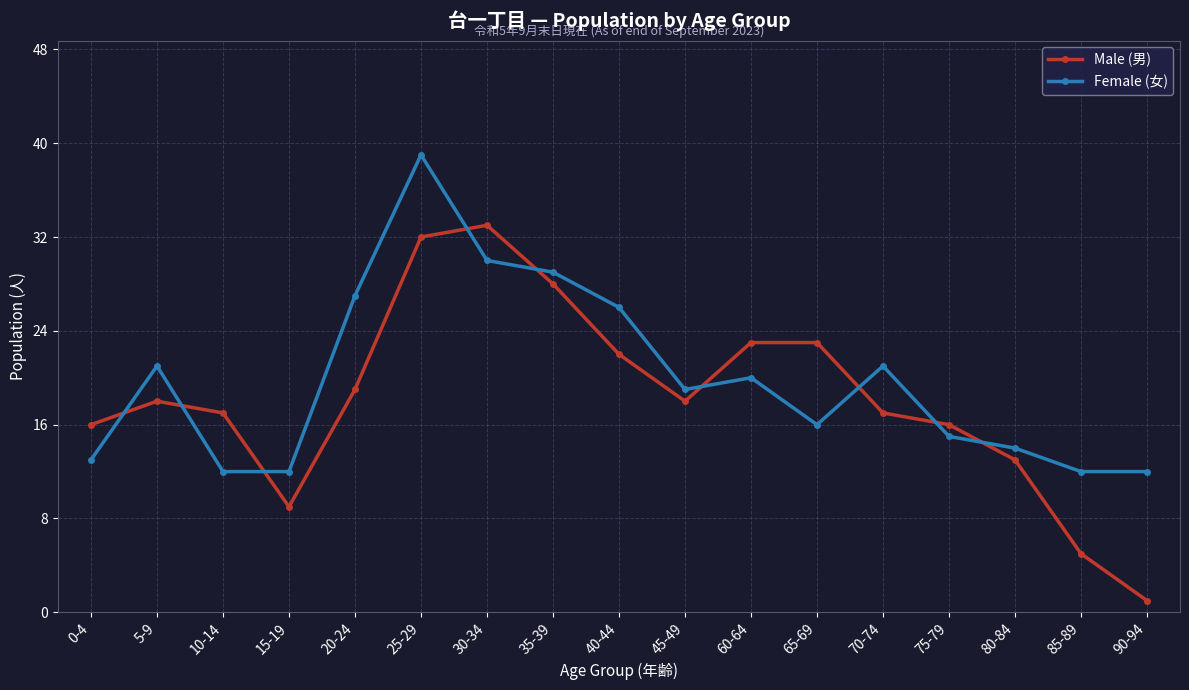

What is the sum of the Male (男) values at 75-79 and 85-89?

21